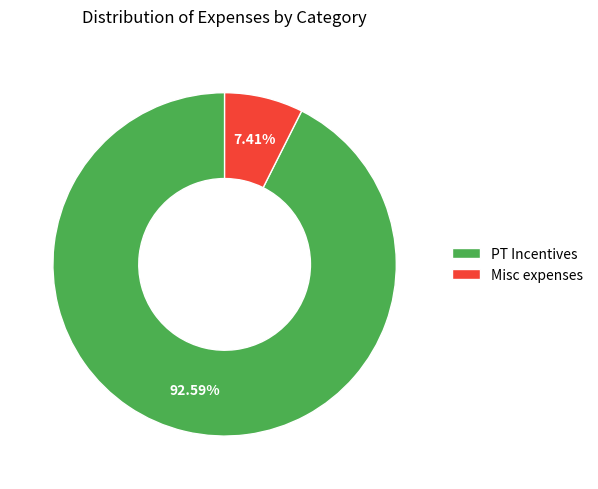

What is the largest slice in the pie chart?

PT Incentives